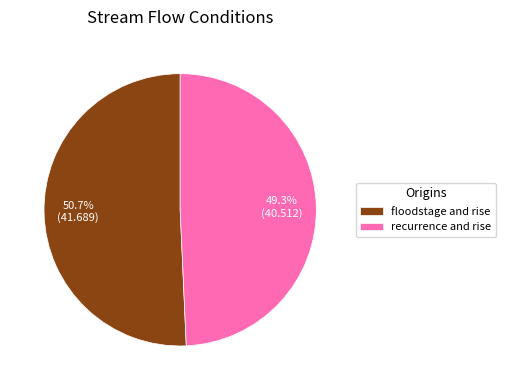

To the nearest percent, what percentage of the pie is recurrence and rise?

49%